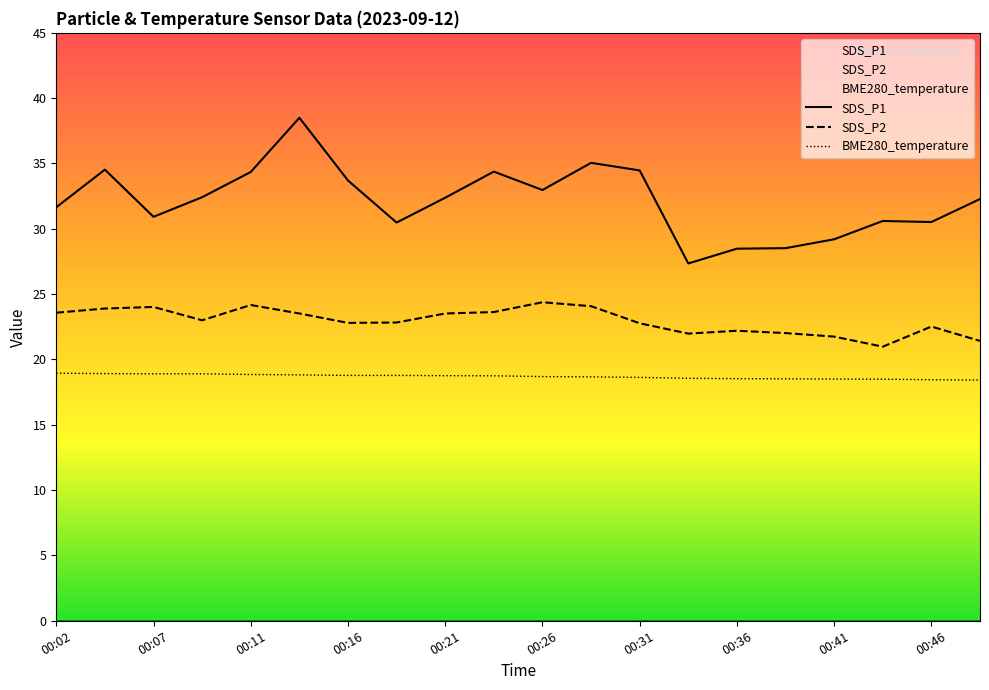

Where does the SDS_P1 series first go above 32?

00:04